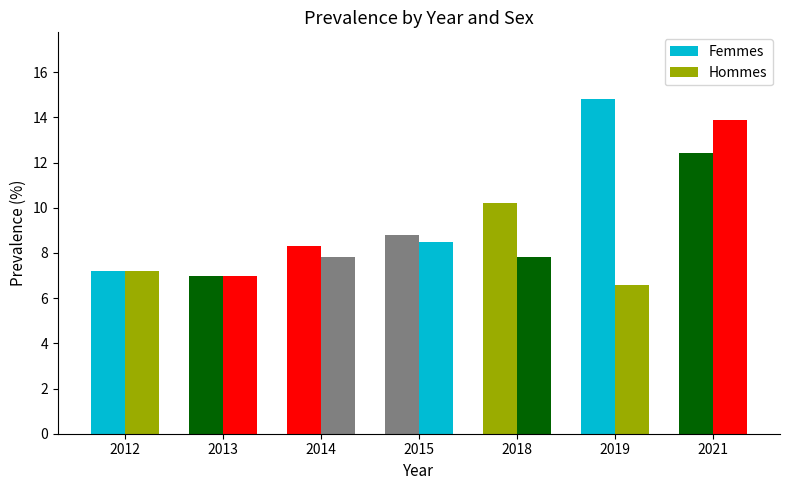

Rank the series by their average value, from lowest to highest.

Hommes, Femmes